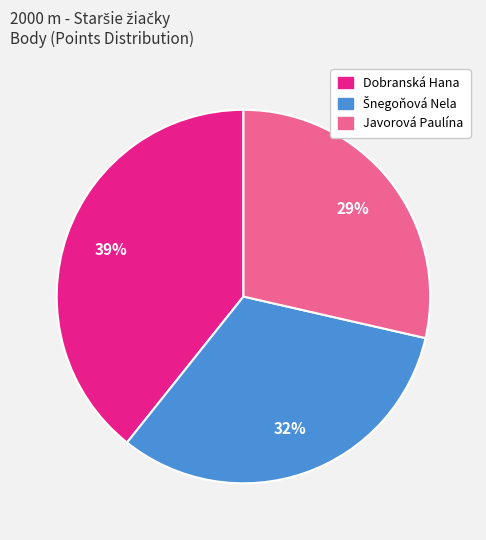

Is there a majority slice in this chart?

No